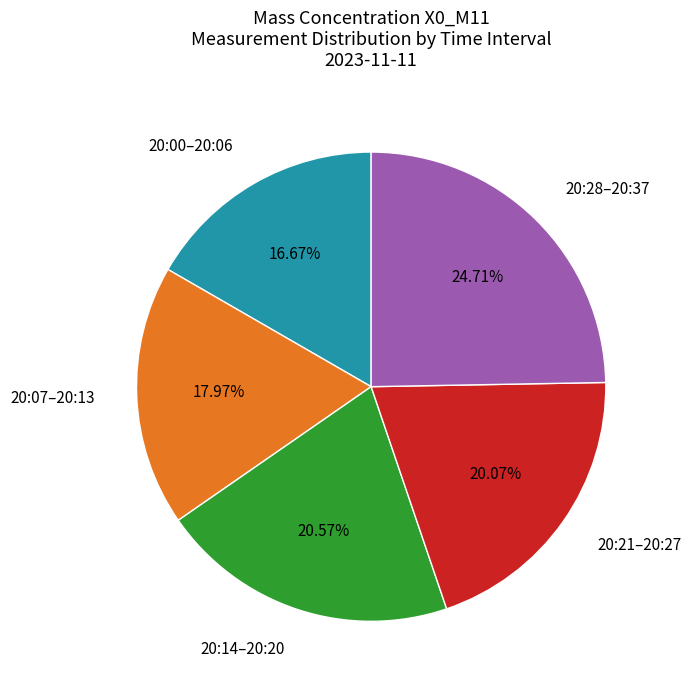

Combined, do 20:21–20:27 and 20:28–20:37 account for over 50%?

No